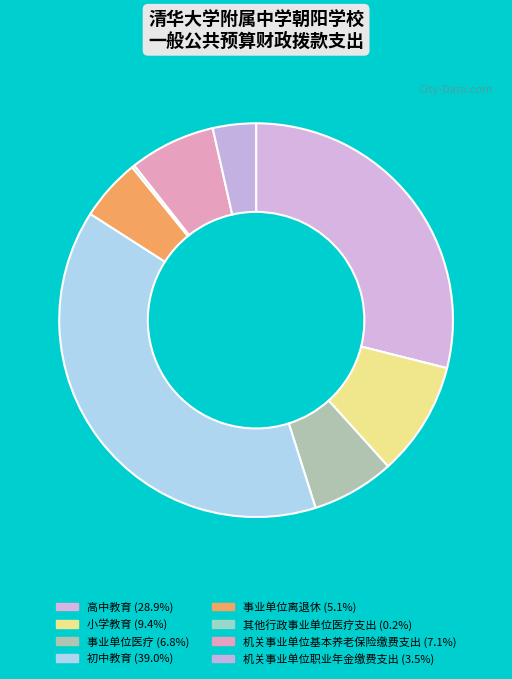

What portion of the pie excludes 事业单位离退休?

94.9%